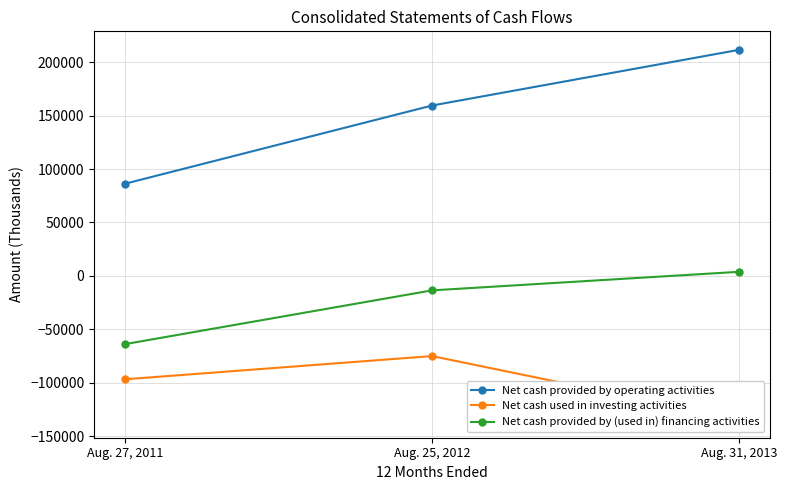

What are all the series names shown in the legend?

Net cash provided by operating activities, Net cash used in investing activities, Net cash provided by (used in) financing activities